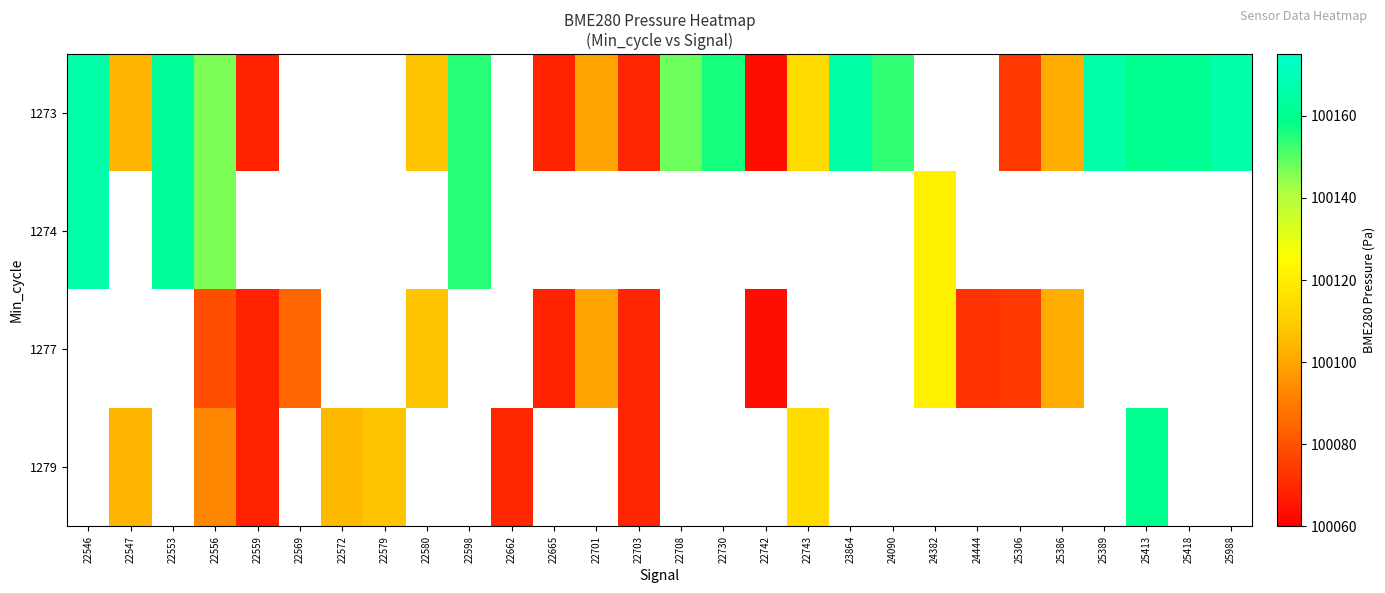

How many data points does each series have?

28